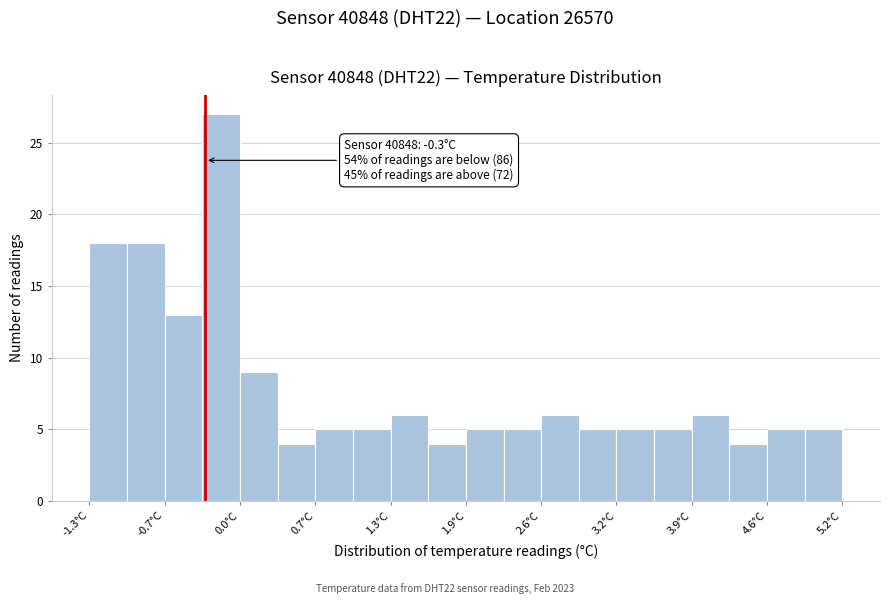

Around what value on the x-axis is the tallest bar? Give the approximate position of its centre, as read against the axis.

-0.2